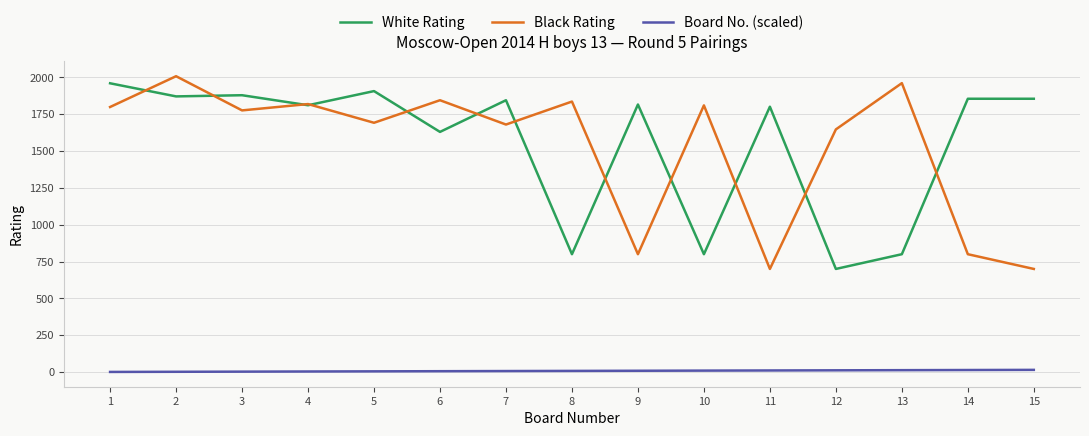

Is the value of White Rating at 8 greater than the value of Board No. (scaled) at 9?

Yes